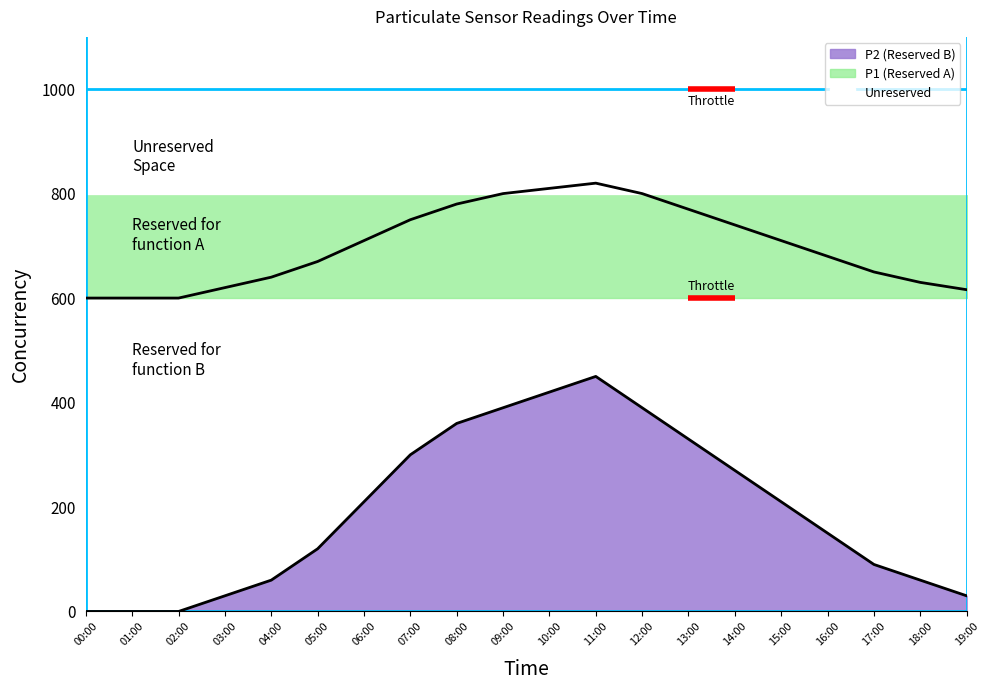

True or false: P2 and P1 intersect in this chart.

False